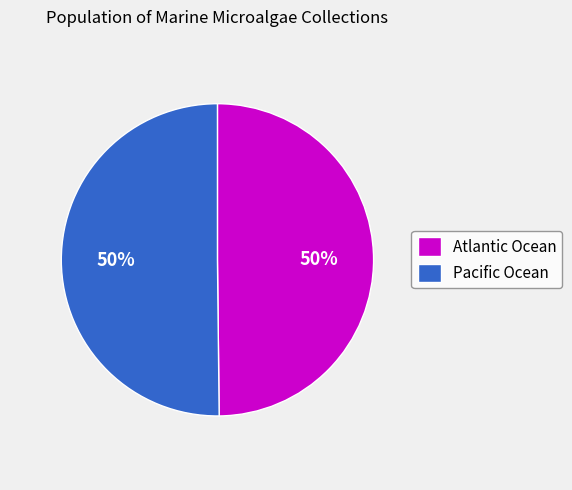

Do Atlantic Ocean and Pacific Ocean together represent more than half of the pie?

Yes